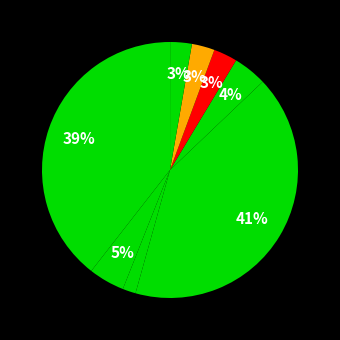

To the nearest percent, what is the average slice percentage?

11%